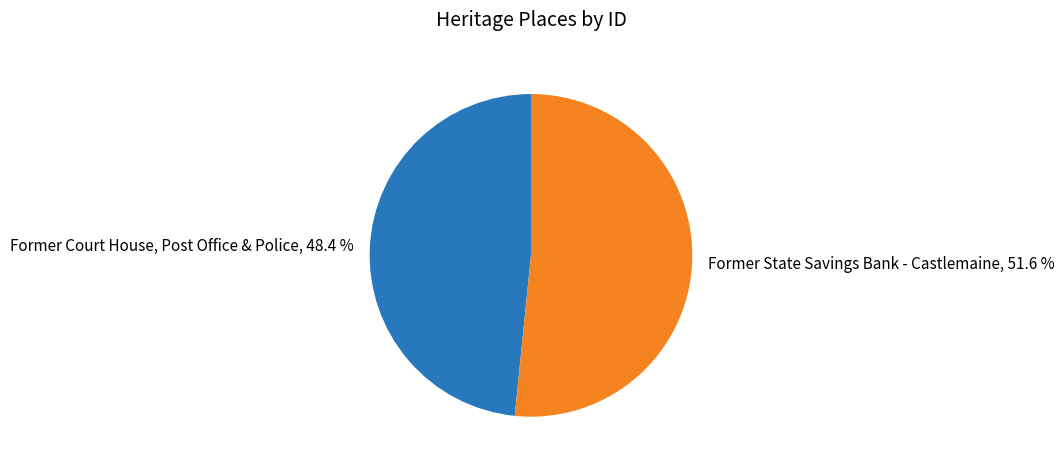

Combined, do Former Court House, Post Office & Police and Former State Savings Bank - Castlemaine account for over 50%?

Yes